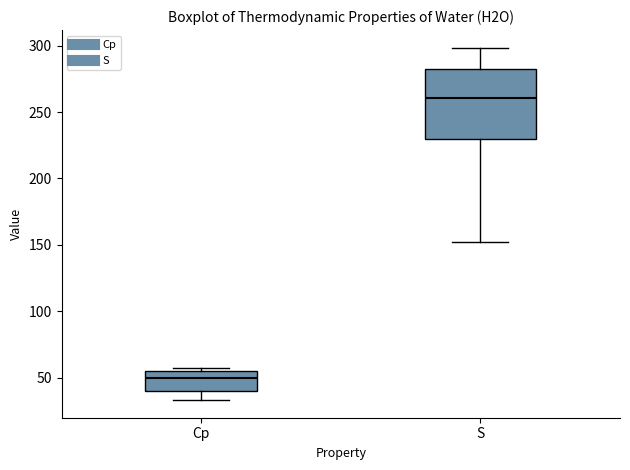

Which box has the lowest median line?

Cp